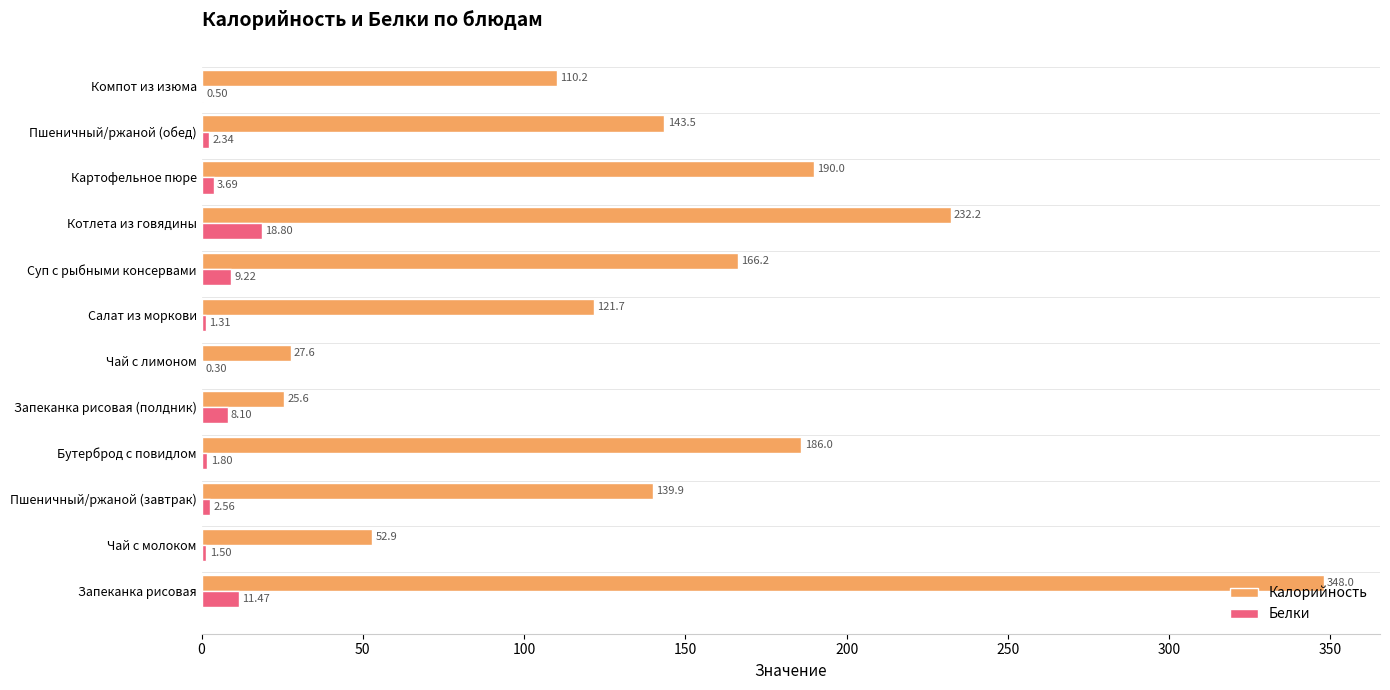

What is the total value across all series at Пшеничный/ржаной (завтрак)?

142.5